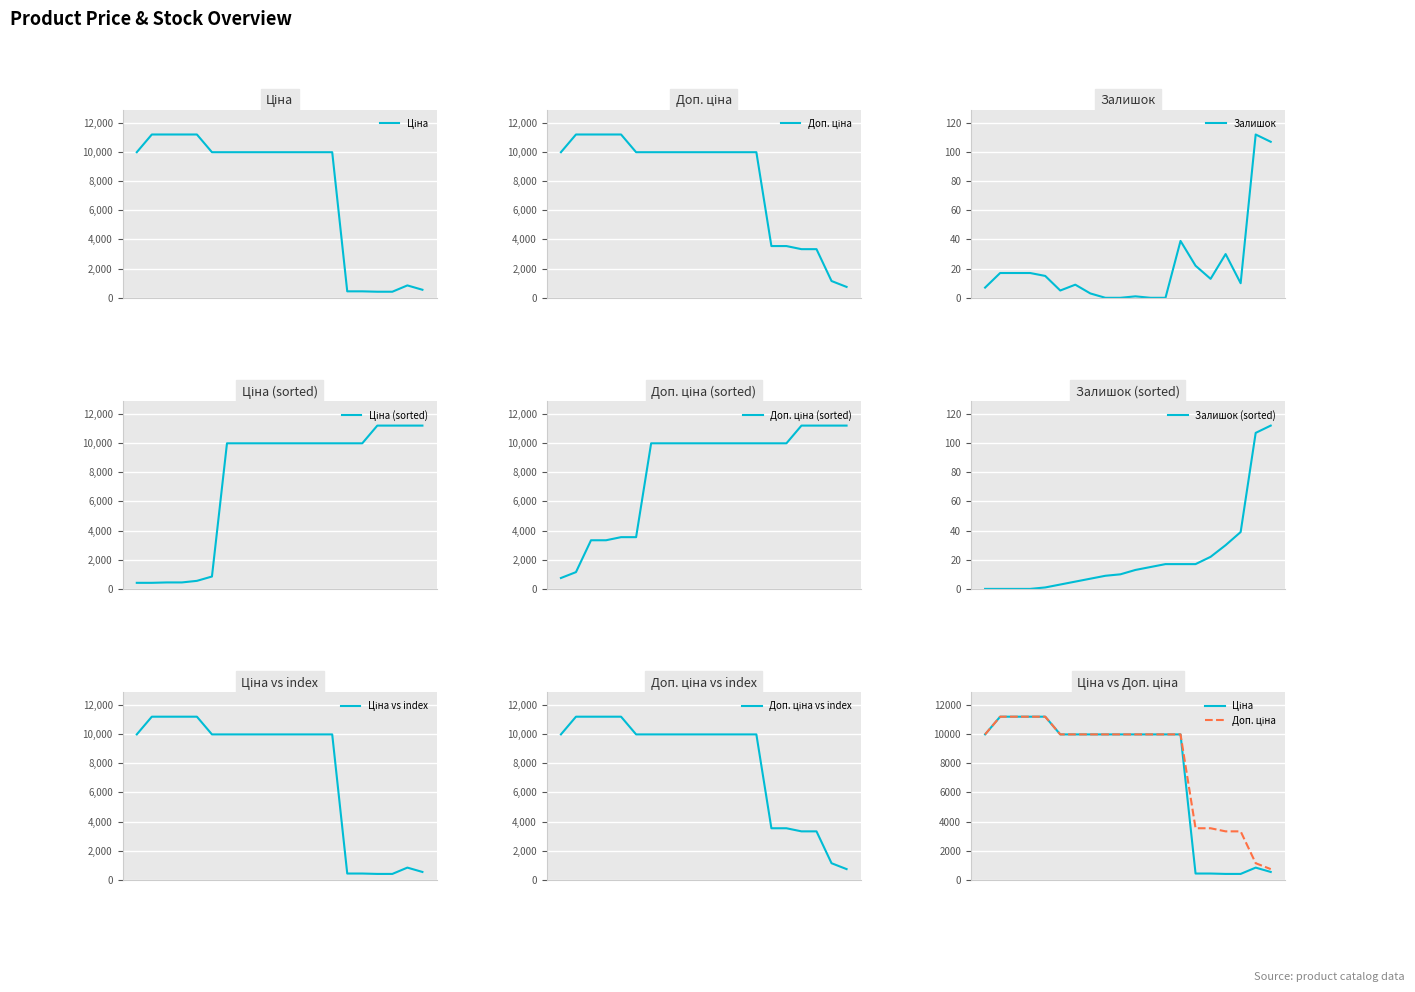

Where is the first local minimum for Залишок?

285102221